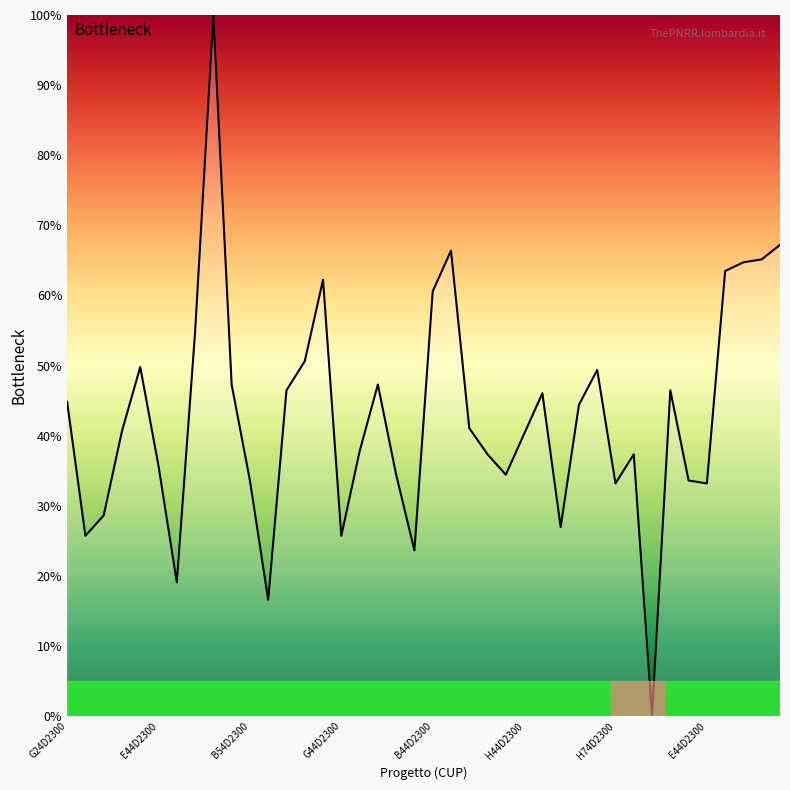

What is the difference between the maximum and minimum values?

100.0